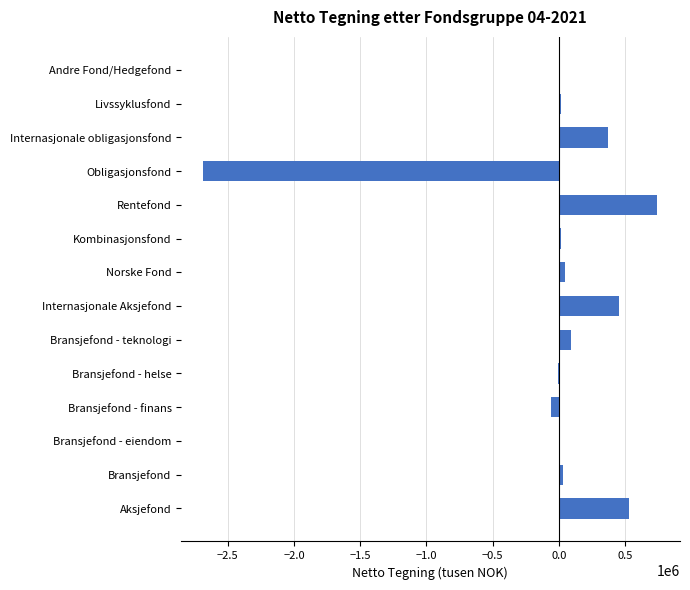

What is the maximum value shown in the chart?

742802.1